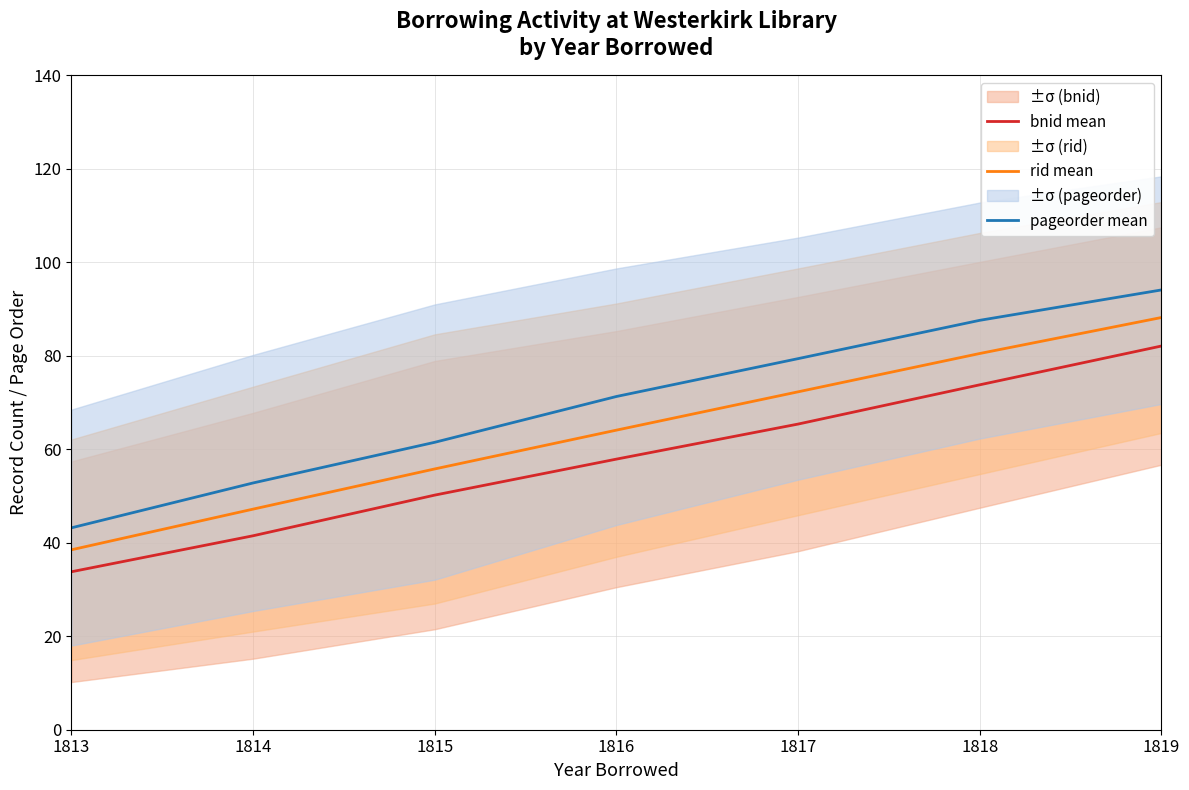

How many categories are shown in the chart?

7